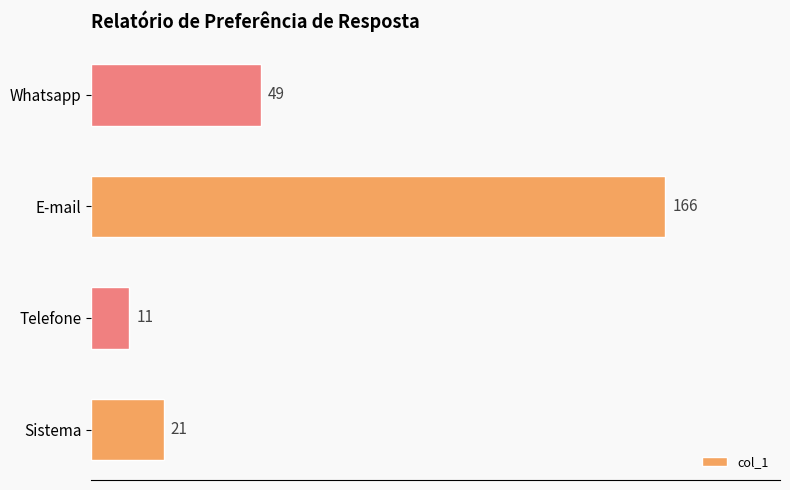

What is the change in value from Telefone to Whatsapp?

+38